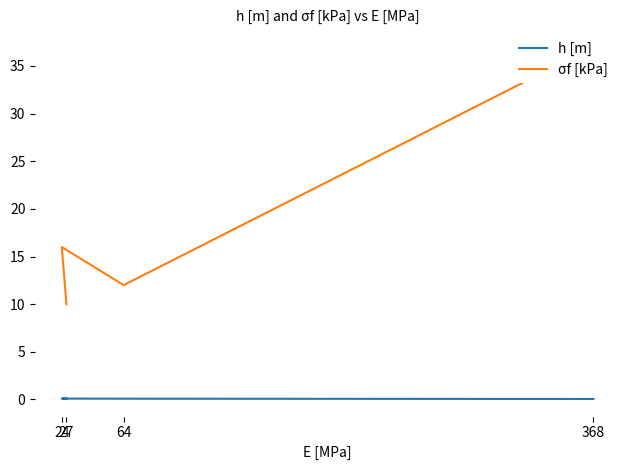

The σf [kPa] series shows 10.0 at 27. True or false?

True